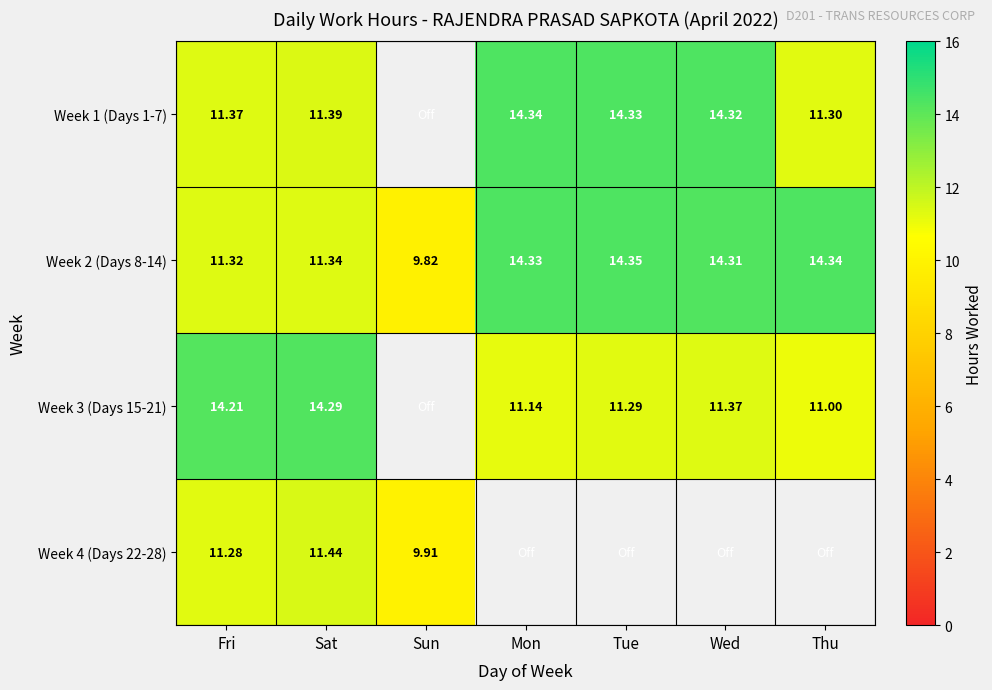

At which label does Week 2 (Days 8-14) reach its minimum?

Sun